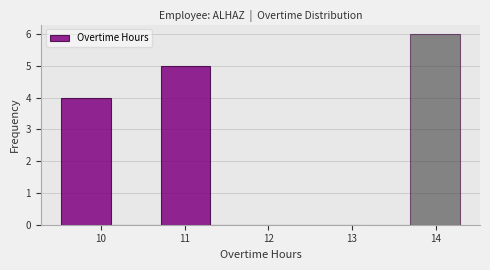

How tall is the bar that spans 13.7 to 14.3 on the x-axis? Neither the bar edges nor the heights are printed on the chart, so give them approximately, as read against the axes.

6